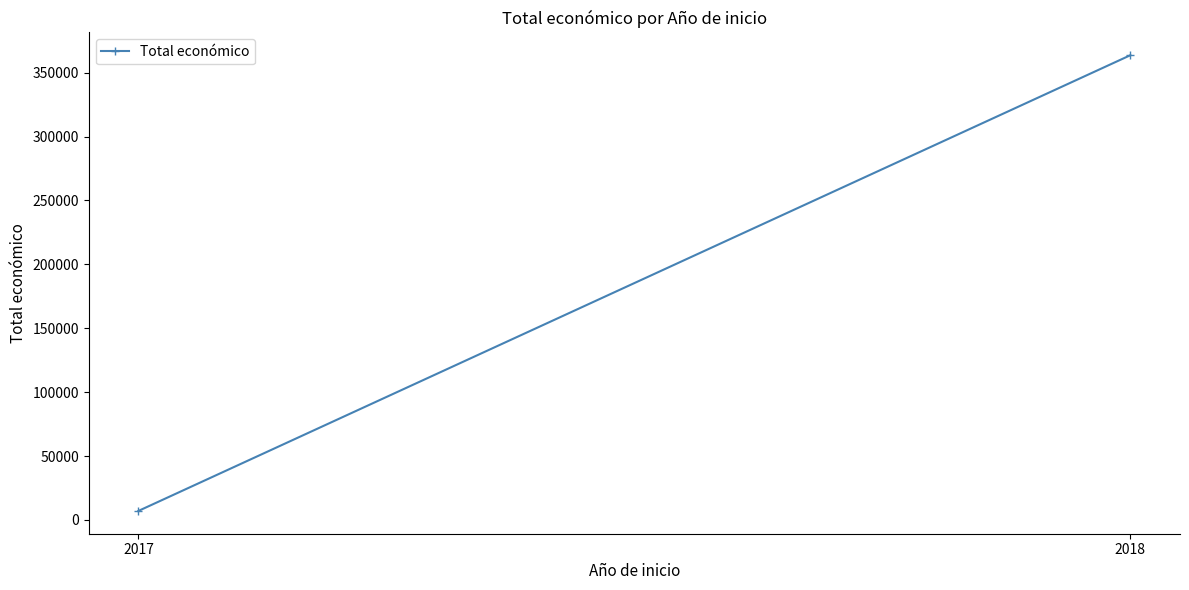

What is the sum of the values at 2017 and 2018?

370721